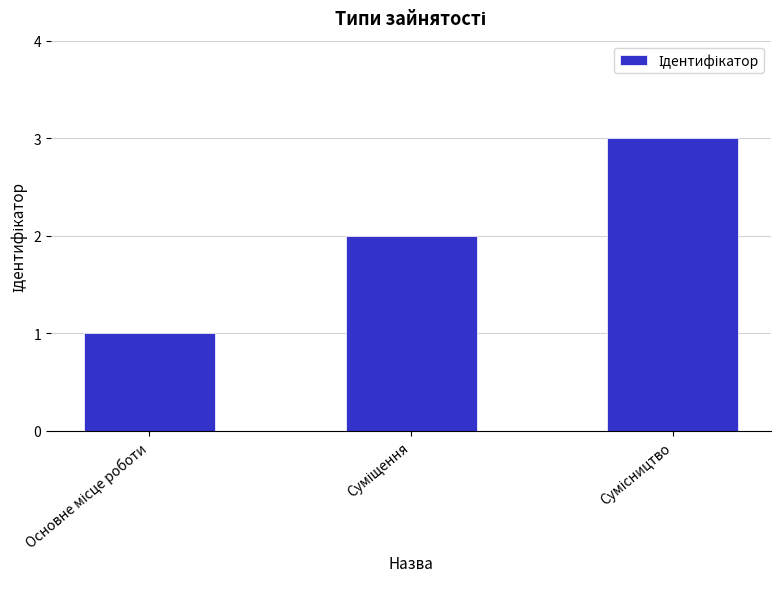

What is the maximum value shown in the chart?

3